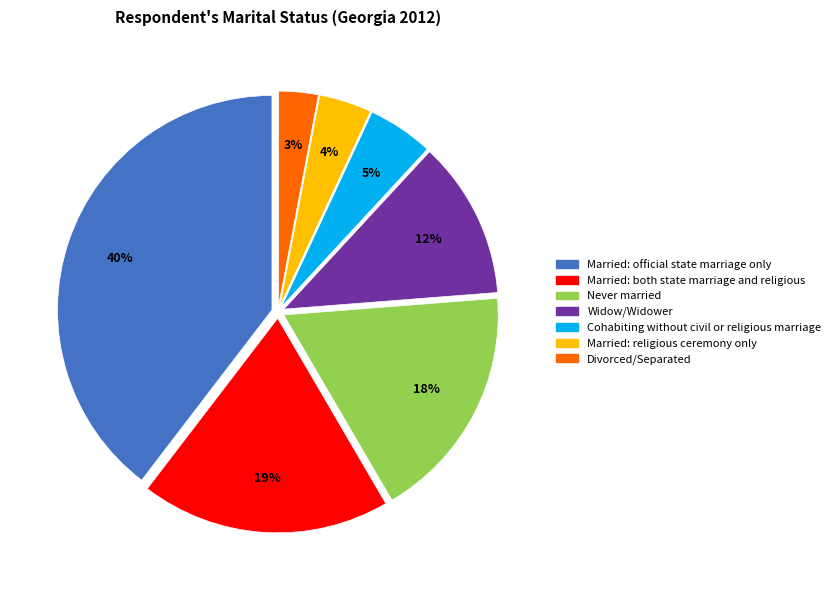

Is there a majority slice in this chart?

No